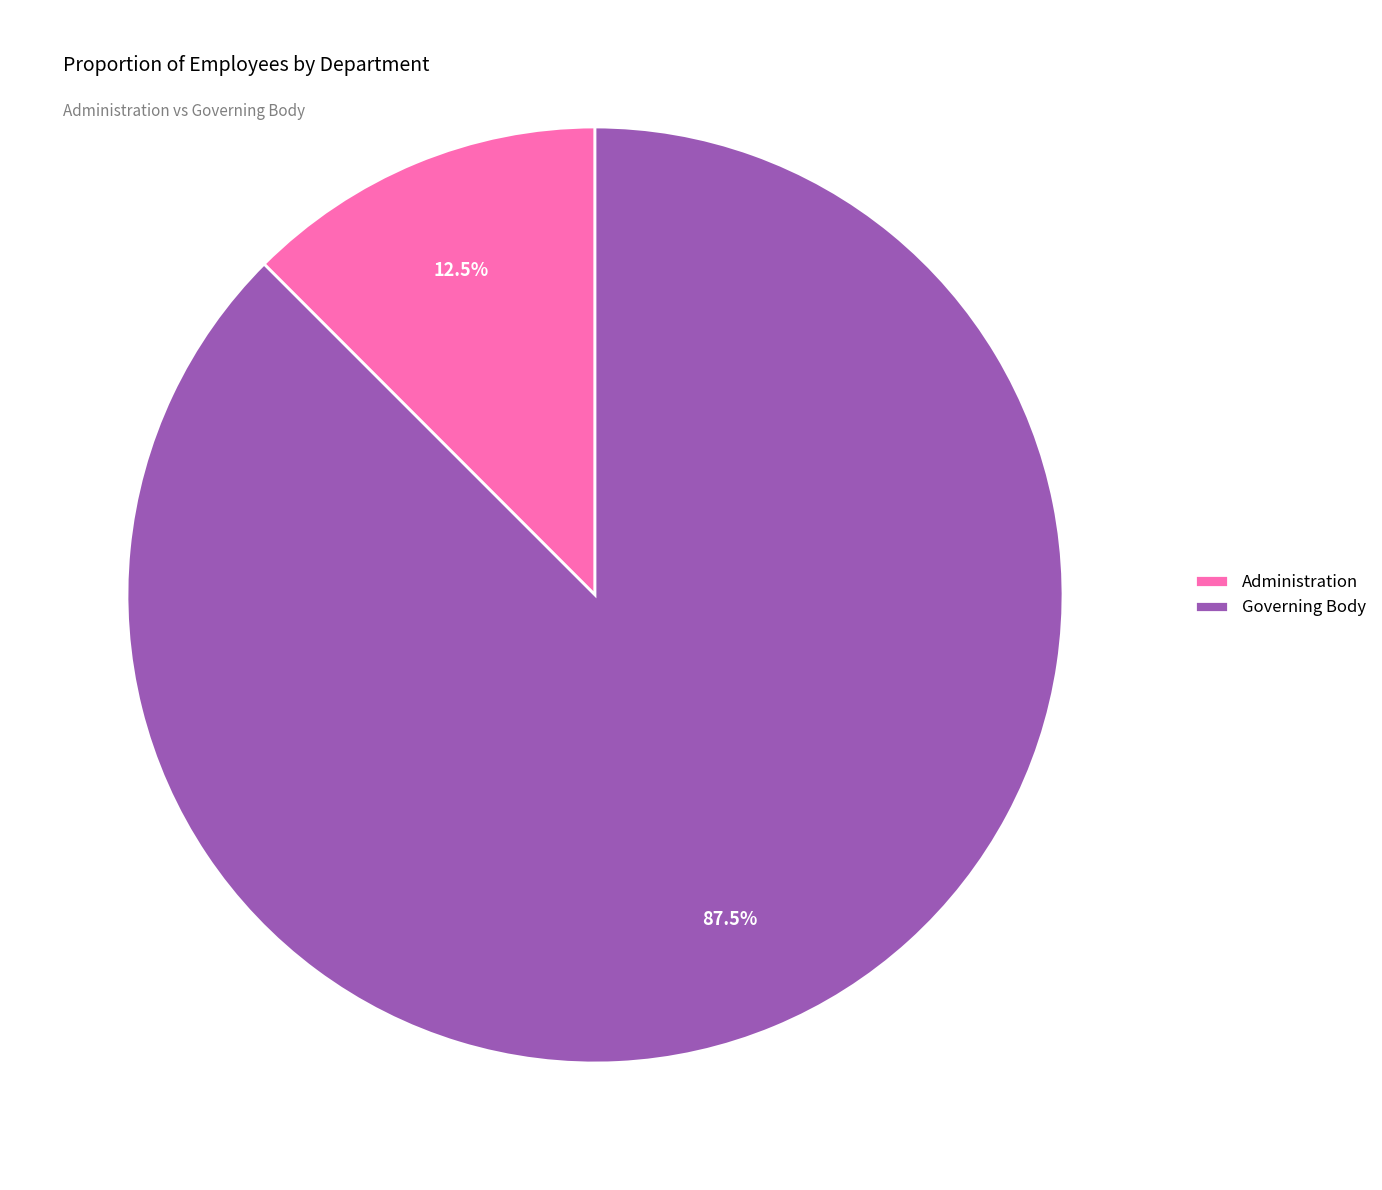

Approximately how many times larger is the value at Governing Body compared to Administration?

7.0